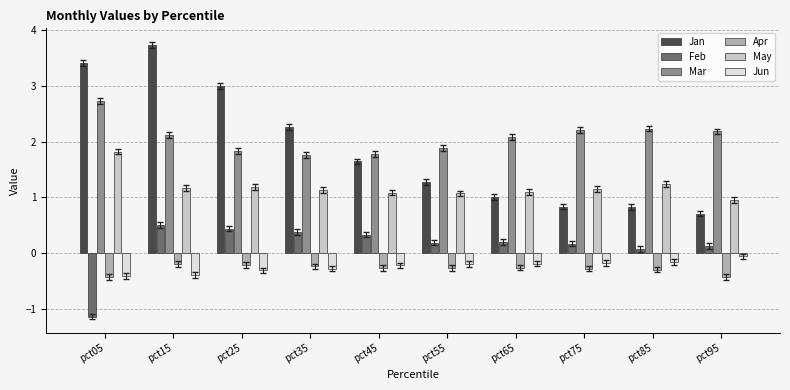

Which series has the largest total across all categories?

Mar